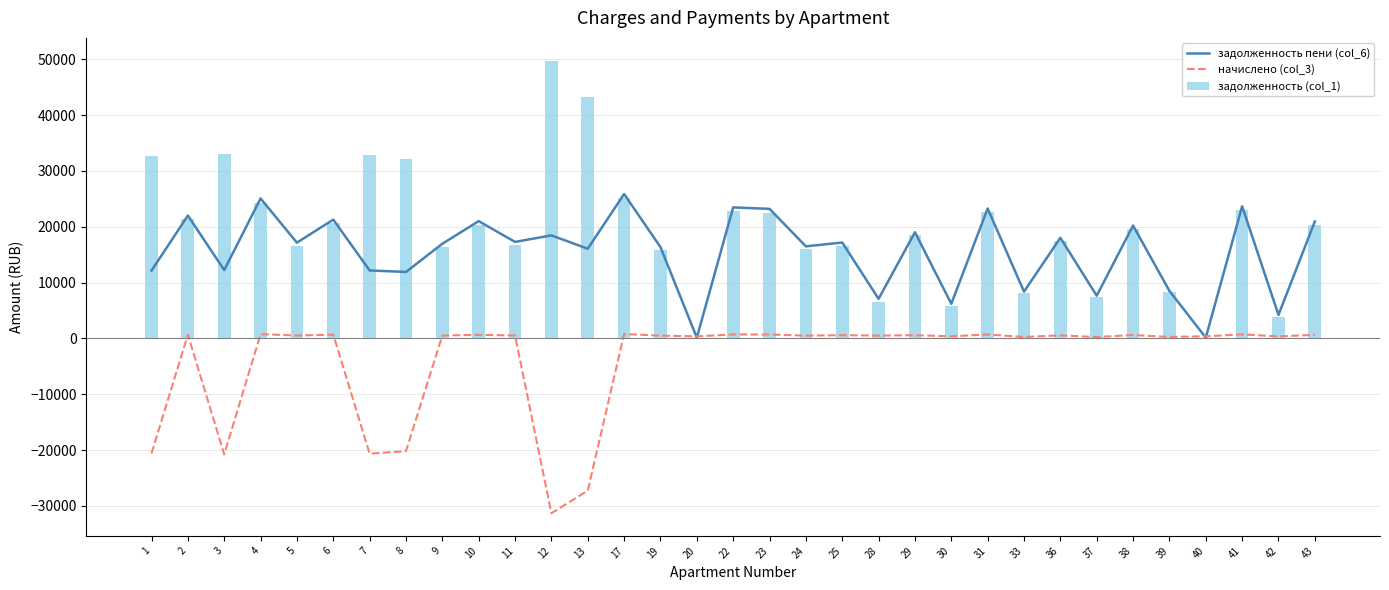

Reading right to left, what are all the values shown in this chart?

задолженность пени (col_6): 20937.5	4203.4	23662.5	130.4	8507.9	20206.4	7643.9	18012.8	8374.9	23263.8	6195.6	19009.7	7085.3	17172.7	16484.0	23197.5	23463.2	128.3	16351.0	25856.2	16058.8	18448.5	17281.7	21003.8	16949.4	11900.7	12163.6	21277.1	17148.7	25058.5	12235.3	22000.9	12138.7
начислено (col_3): 627.5	358.6	709.1	370.5	255.0	605.6	229.1	539.8	251.0	697.2	364.5	569.7	490.0	569.7	494.0	695.2	703.2	364.5	490.0	774.9	-27269.1	-31327.0	517.9	629.5	508.0	-20208.3	-20654.8	669.3	513.9	751.0	-20776.5	659.3	-20614.1
задолженность (col_1): 20310.0	3844.8	22953.4	8.2	8252.9	19600.8	7414.8	17473.0	8123.9	22566.6	5831.1	18440.0	6595.3	16603.0	15990.0	22502.3	22760.0	8.1	15861.0	25081.3	43327.9	49775.5	16763.8	20374.3	16441.4	32109.0	32818.4	20607.8	16634.8	24307.6	33011.8	21341.5	32753.8